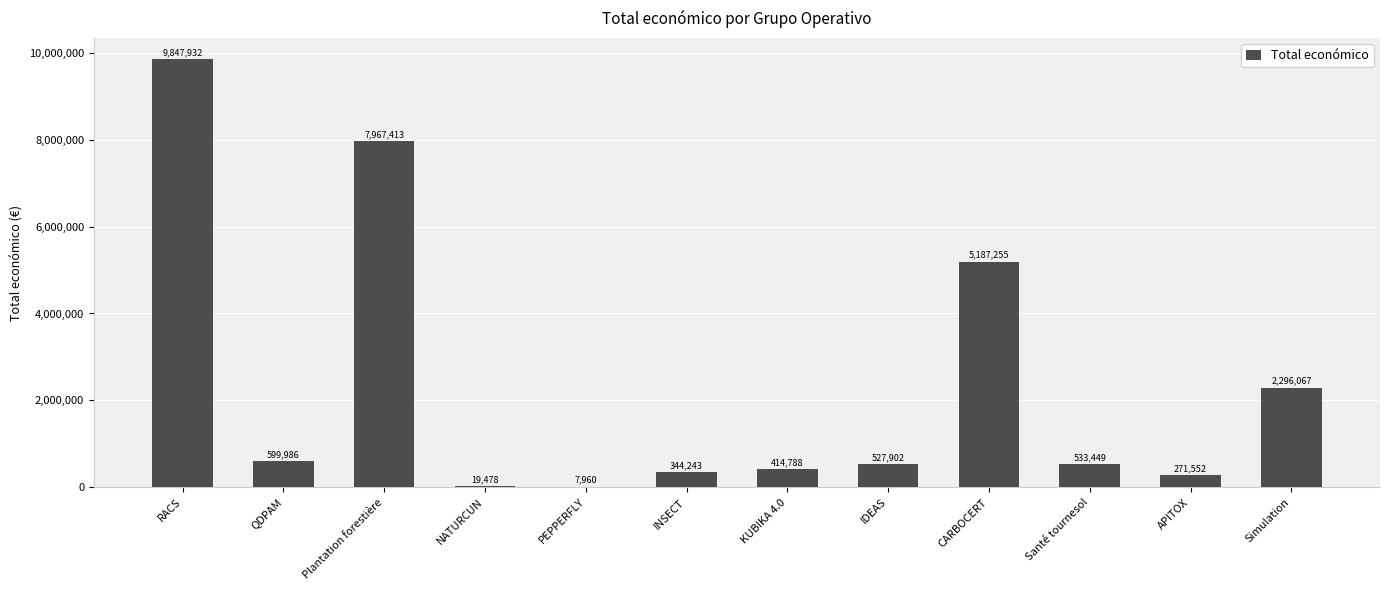

What is the ratio of the value at Plantation forestière to the value at KUBIKA 4.0?

19.2